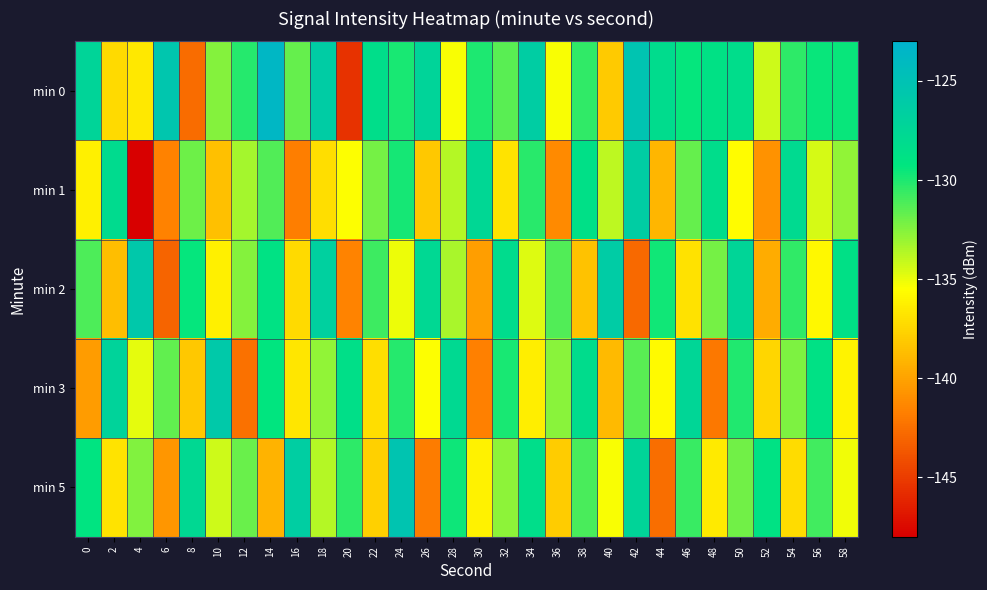

Reading left to right, transcribe all the data shown in this chart.

min 0: 0=-127.2	2=-137.4	4=-136.6	6=-125.5	8=-142.7	10=-132.6	12=-130.2	14=-123.6	16=-131.8	18=-126.2	20=-145.5	22=-128.4	24=-129.8	26=-127.1	28=-135.4	30=-130.0	32=-131.5	34=-126.4	36=-135.4	38=-130.4	40=-138.0	42=-125.2	44=-128.2	46=-129.4	48=-128.8	50=-128.4	52=-134.3	54=-130.4	56=-129.5	58=-129.5
min 1: 0=-136.2	2=-128.0	4=-148.0	6=-141.6	8=-131.9	10=-138.6	12=-133.3	14=-131.3	16=-141.8	18=-137.1	20=-135.5	22=-132.1	24=-129.8	26=-138.2	28=-133.7	30=-127.5	32=-136.8	34=-130.3	36=-141.2	38=-128.6	40=-133.9	42=-126.4	44=-139.1	46=-131.7	48=-128.3	50=-135.6	52=-140.8	54=-127.9	56=-134.5	58=-132.8
min 2: 0=-131.2	2=-138.7	4=-125.8	6=-143.1	8=-129.4	10=-136.2	12=-132.5	14=-128.9	16=-137.3	18=-126.7	20=-141.5	22=-130.8	24=-135.1	26=-127.6	28=-133.4	30=-140.2	32=-128.1	34=-134.7	36=-131.3	38=-138.5	40=-126.2	42=-142.8	44=-129.7	46=-136.9	48=-132.1	50=-127.3	52=-139.6	54=-130.5	56=-135.8	58=-128.7
min 3: 0=-140.3	2=-127.1	4=-134.9	6=-131.6	8=-138.2	10=-125.9	12=-142.4	14=-129.3	16=-136.7	18=-132.8	20=-128.5	22=-137.1	24=-130.2	26=-135.5	28=-127.8	30=-141.7	32=-129.9	34=-136.3	36=-132.6	38=-128.2	40=-138.9	42=-131.4	44=-135.7	46=-127.4	48=-142.1	50=-130.1	52=-137.5	54=-132.3	56=-128.8	58=-136.0
min 5: 0=-129.1	2=-136.8	4=-132.4	6=-140.6	8=-127.7	10=-134.3	12=-131.8	14=-139.2	16=-126.5	18=-133.7	20=-130.4	22=-137.8	24=-125.3	26=-141.9	28=-129.6	30=-136.1	32=-132.7	34=-128.4	36=-138.0	38=-131.1	40=-135.4	42=-127.2	44=-142.6	46=-130.7	48=-136.5	50=-132.0	52=-128.9	54=-137.2	56=-130.9	58=-135.2